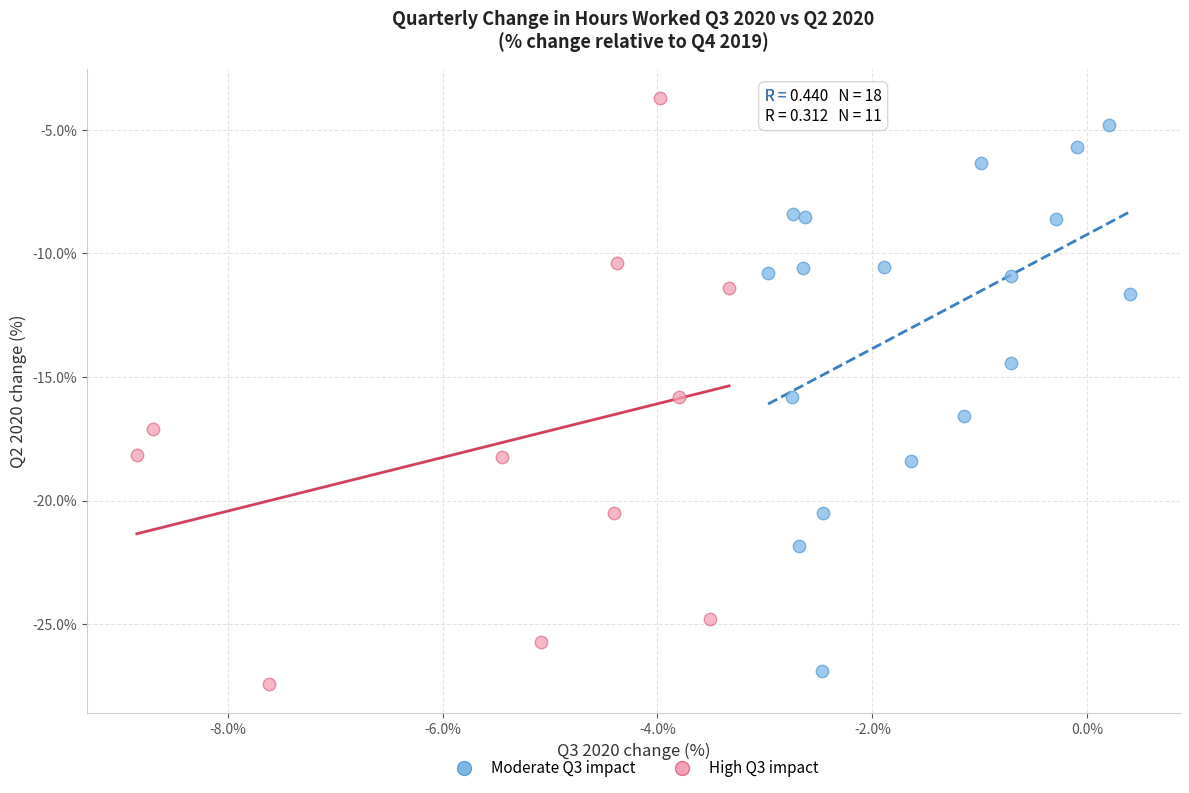

Which series has the widest spread of Y values?

High Q3 impact